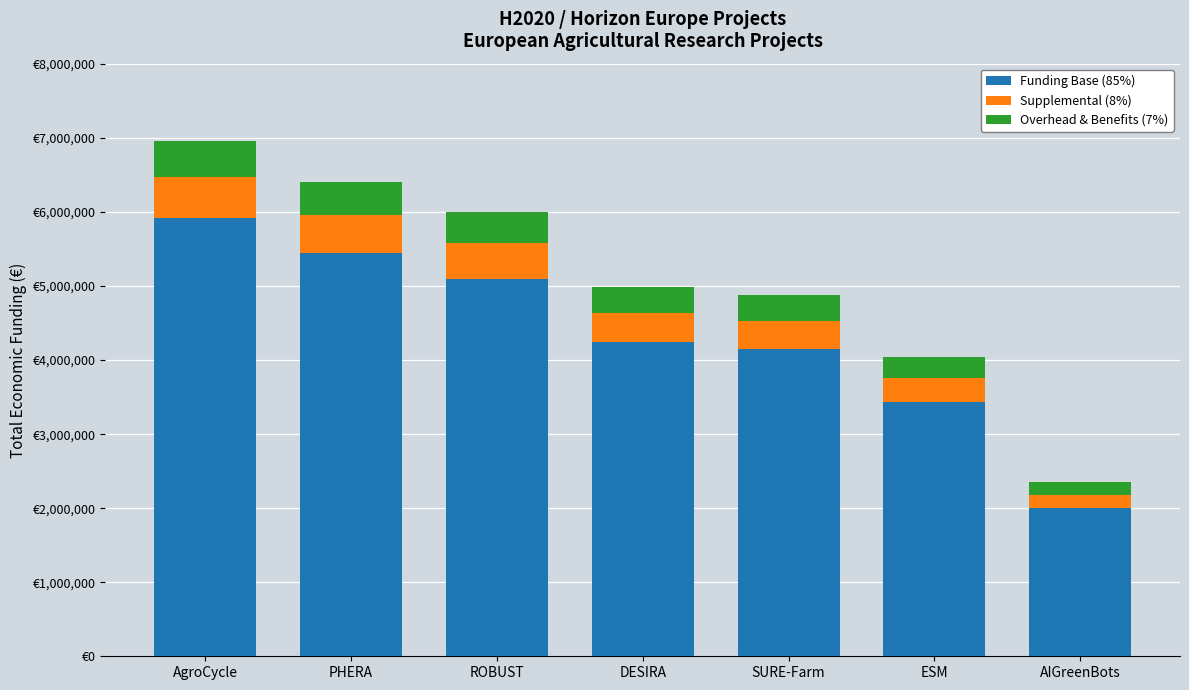

What is the difference between the Supplemental (8%) values at PHERA and DESIRA?

112962.9